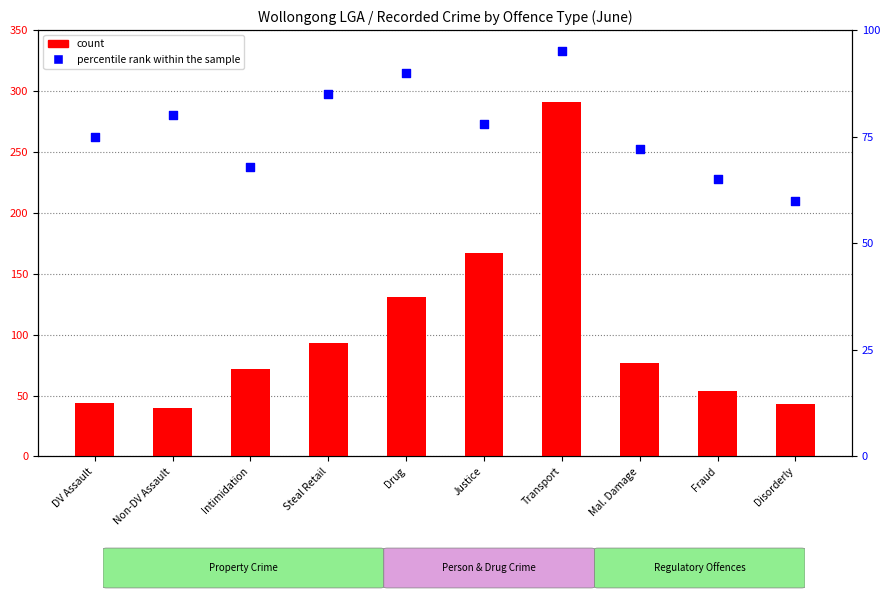

Which series contains the lowest Y value?

count